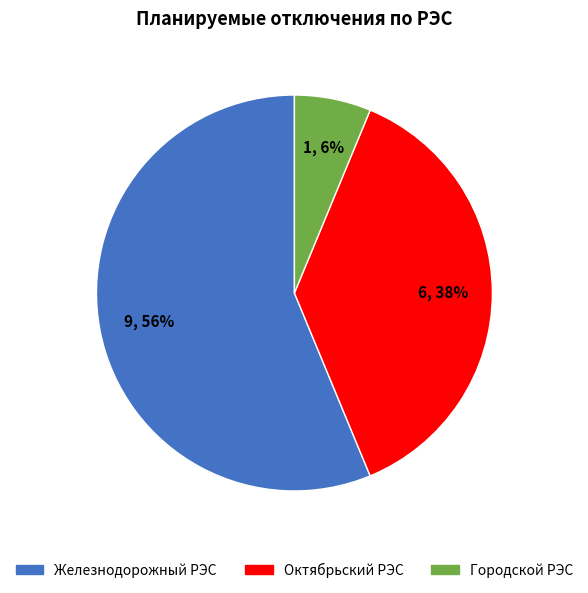

Is there a majority slice in this chart?

Yes